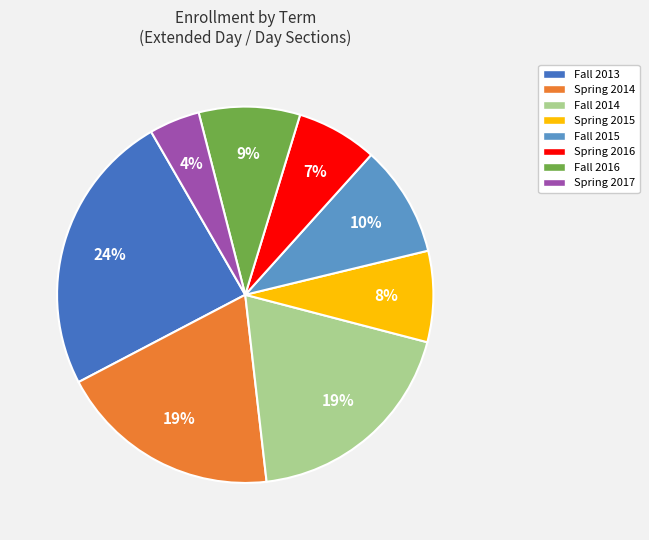

Do Spring 2014 and Fall 2014 together represent more than half of the pie?

No